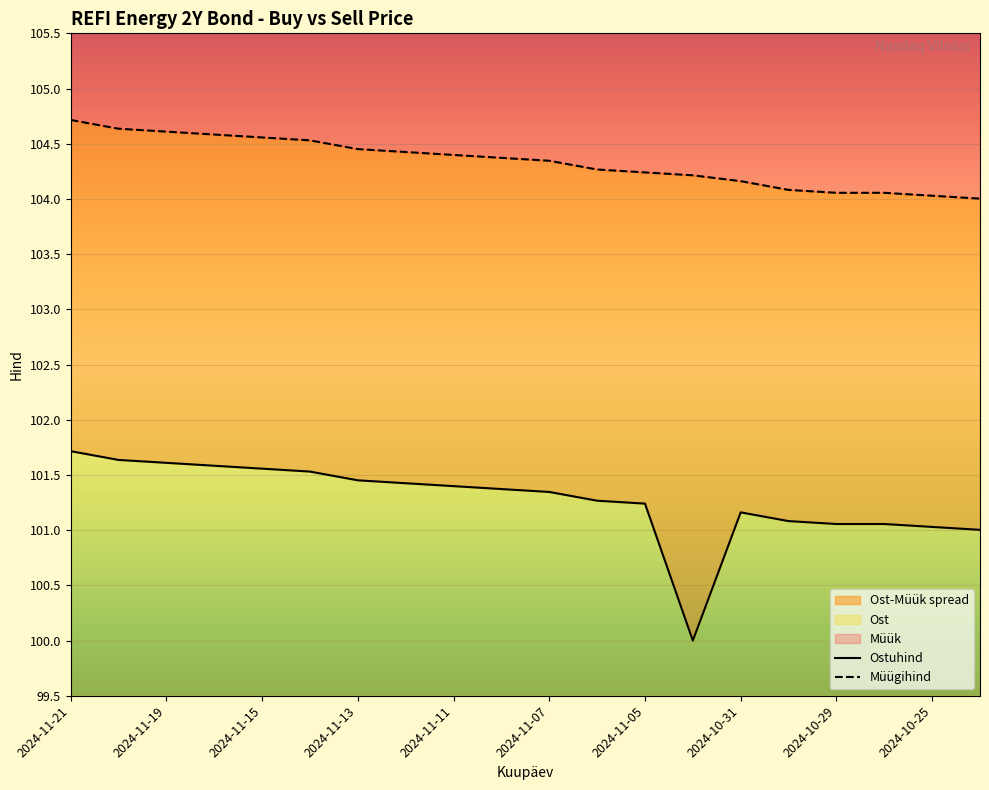

Is it true that Müügihind equals 152.1 at 2024-11-07?

False